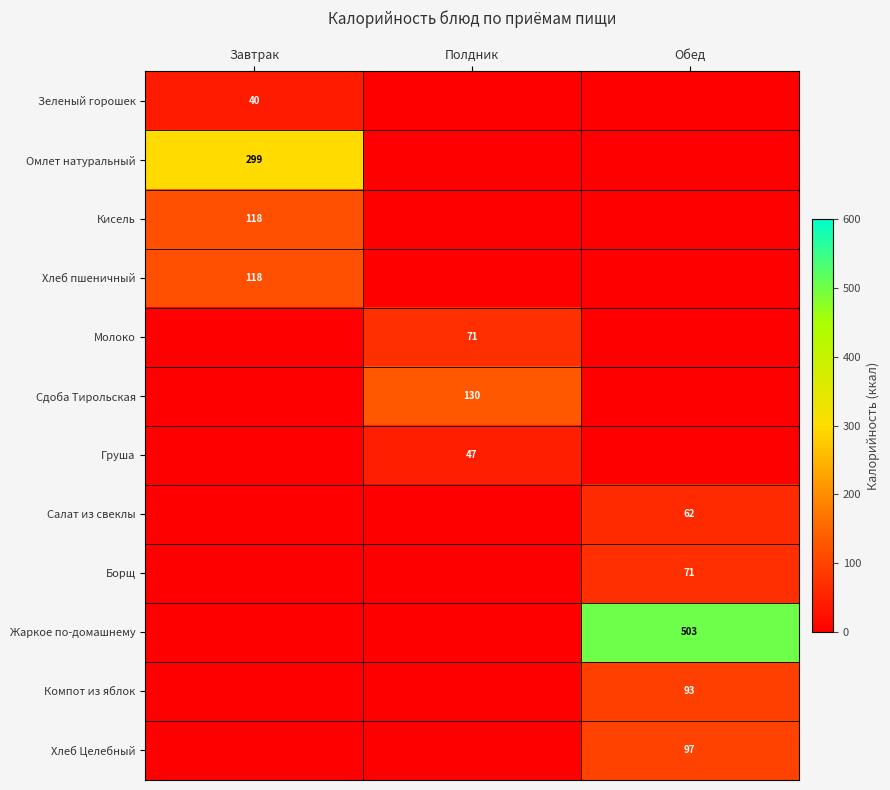

What is the total value across all series at Завтрак?

574.8